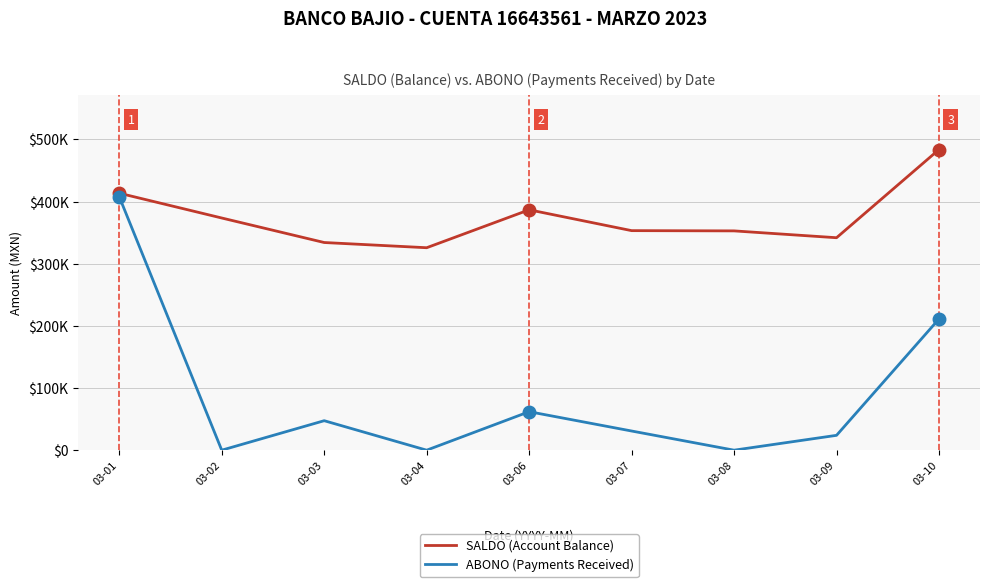

What are all the series names shown in the legend?

SALDO (Account Balance), ABONO (Payments Received)